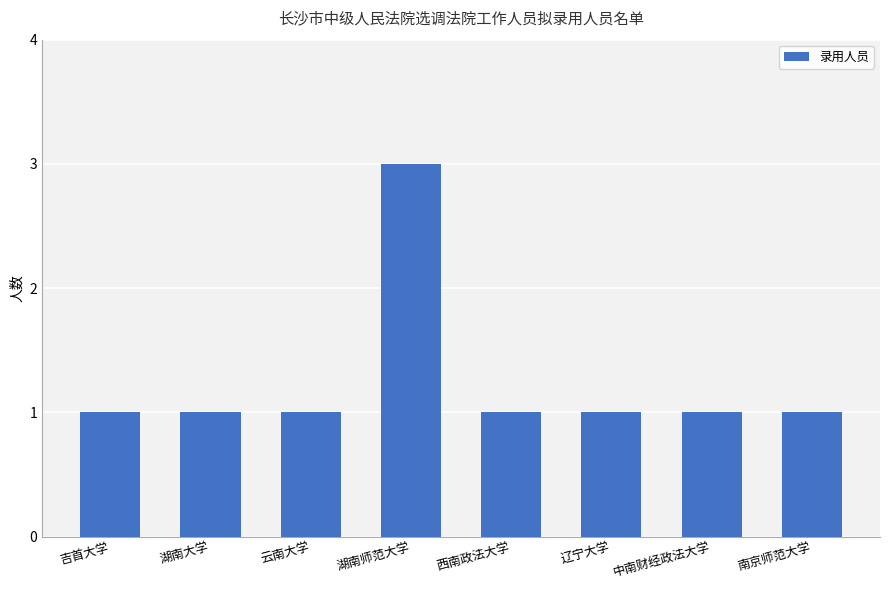

Is it true that the value at 中南财经政法大学 is 0?

False